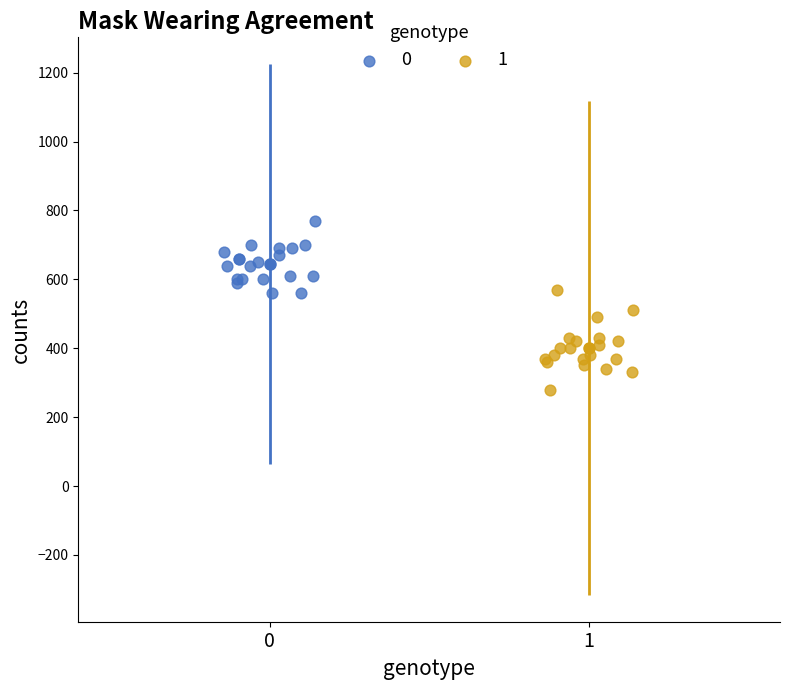

What are all the series names shown in the legend?

0, 1